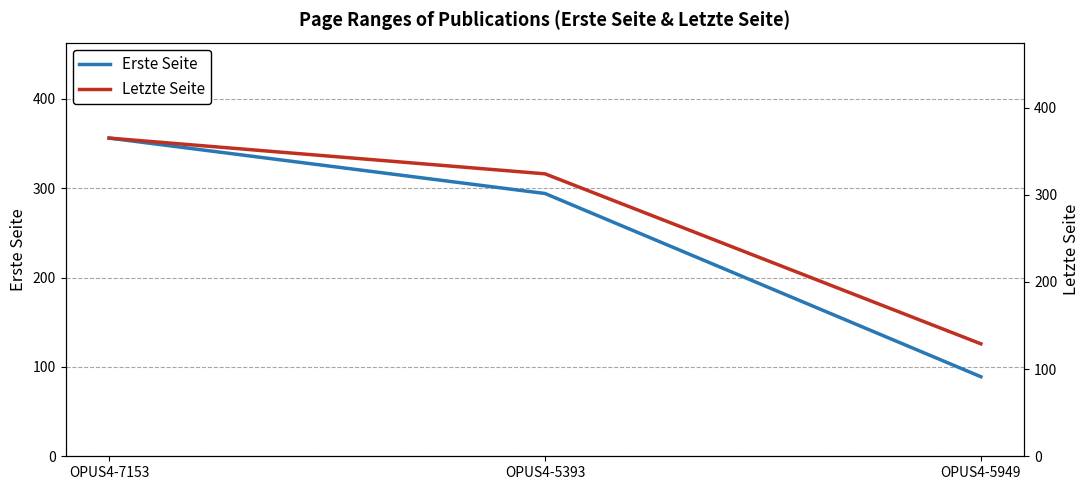

Which series has the widest spread of values?

Erste Seite